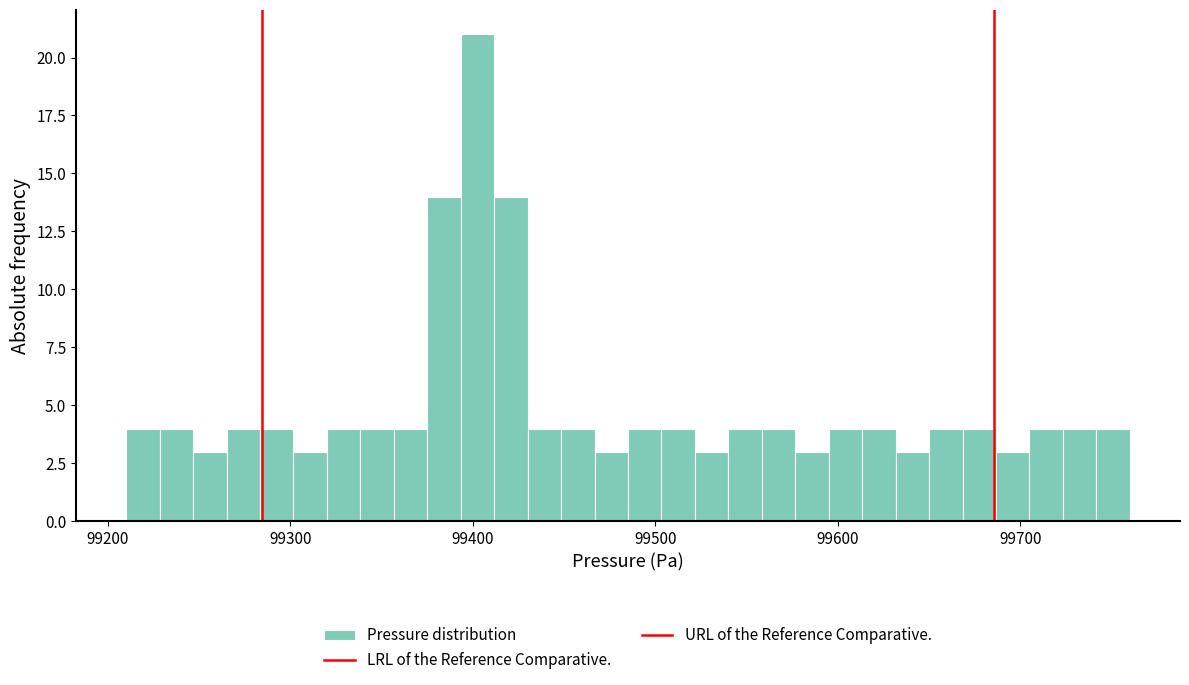

Read against the x-axis, roughly where is the centre of the tallest bar?

99400